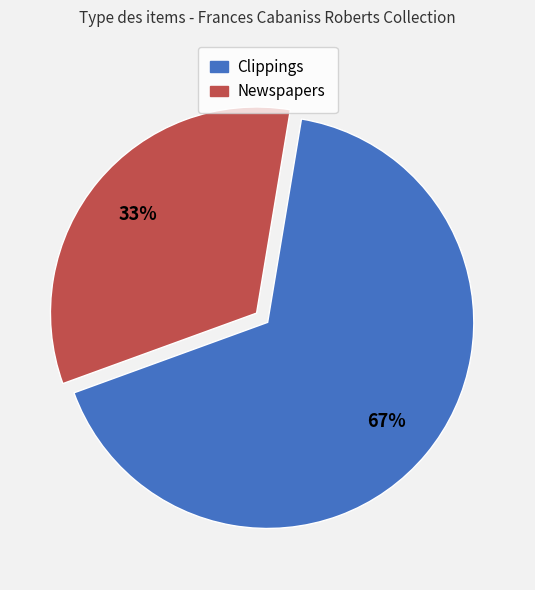

To the nearest percent, what is the difference between the largest and smallest slice percentages?

34%